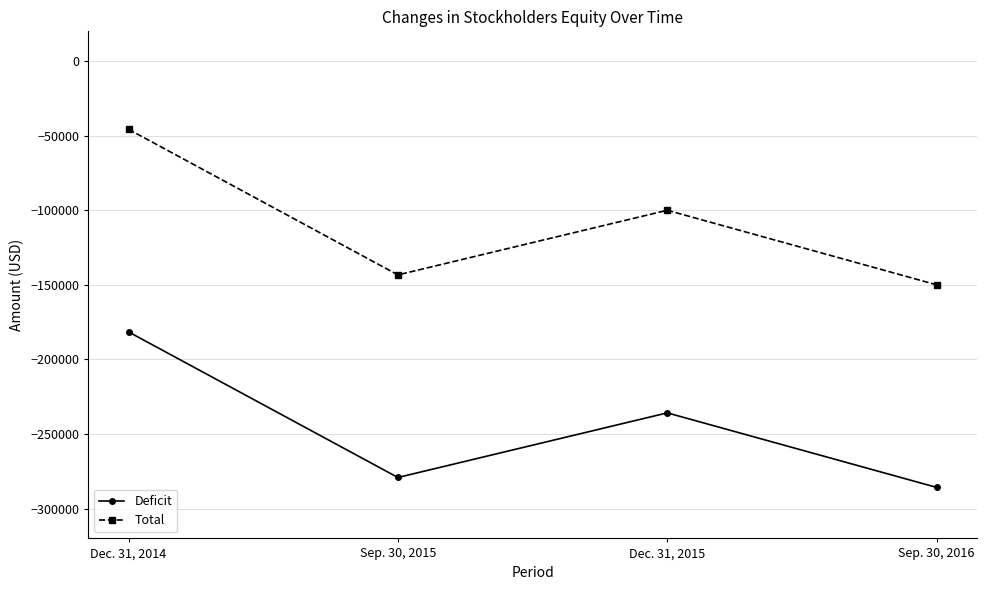

How many lines are shown in the chart?

2